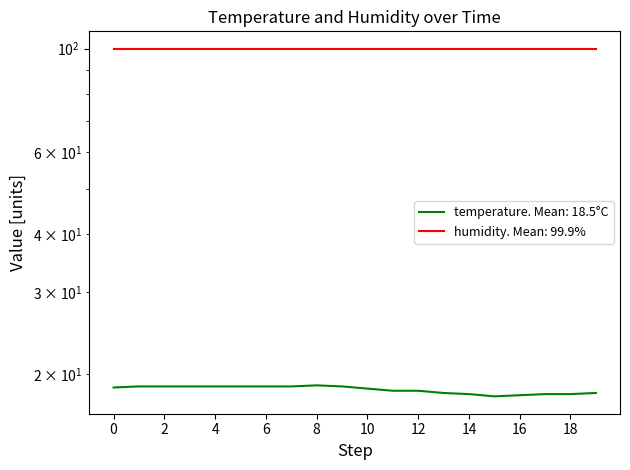

How many interior local valleys (lower than both neighbors) does the data have?

1